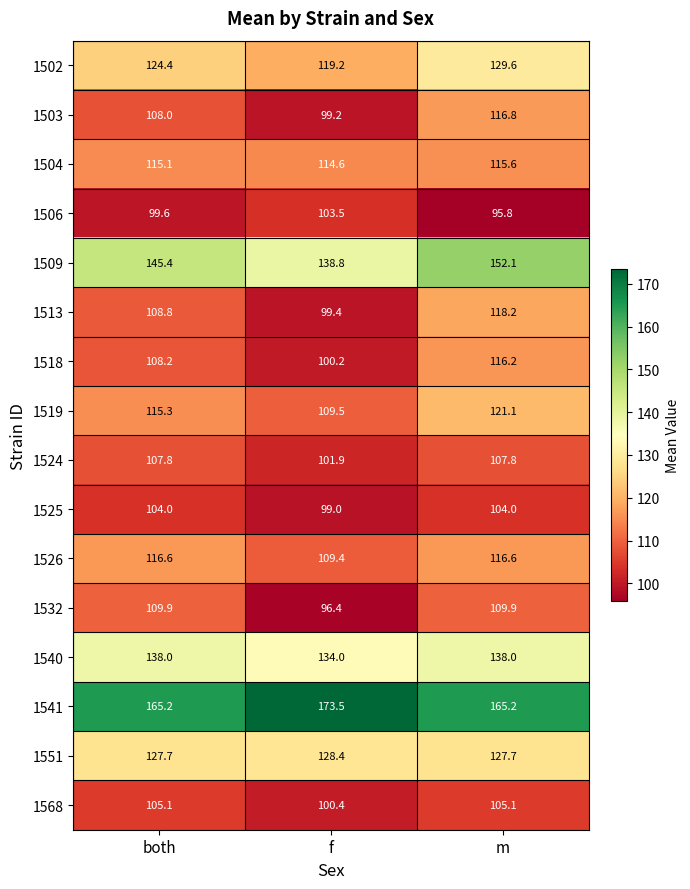

Which category has the highest value across all series?

f